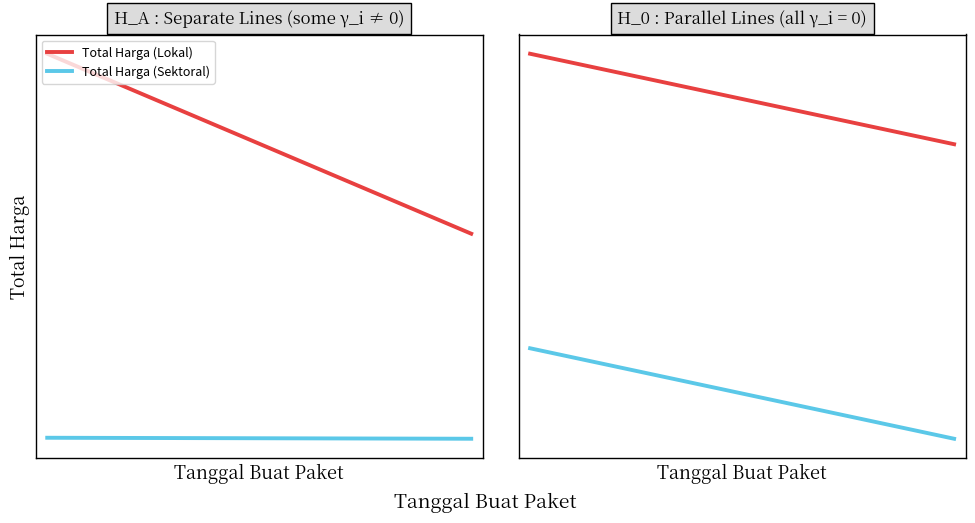

How many values in Total Harga (Sektoral) are below zero?

1